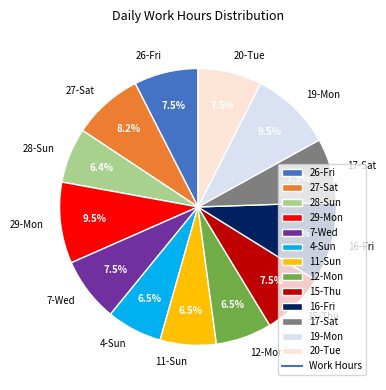

What percentage is NOT represented by 29-Mon?

90.5%